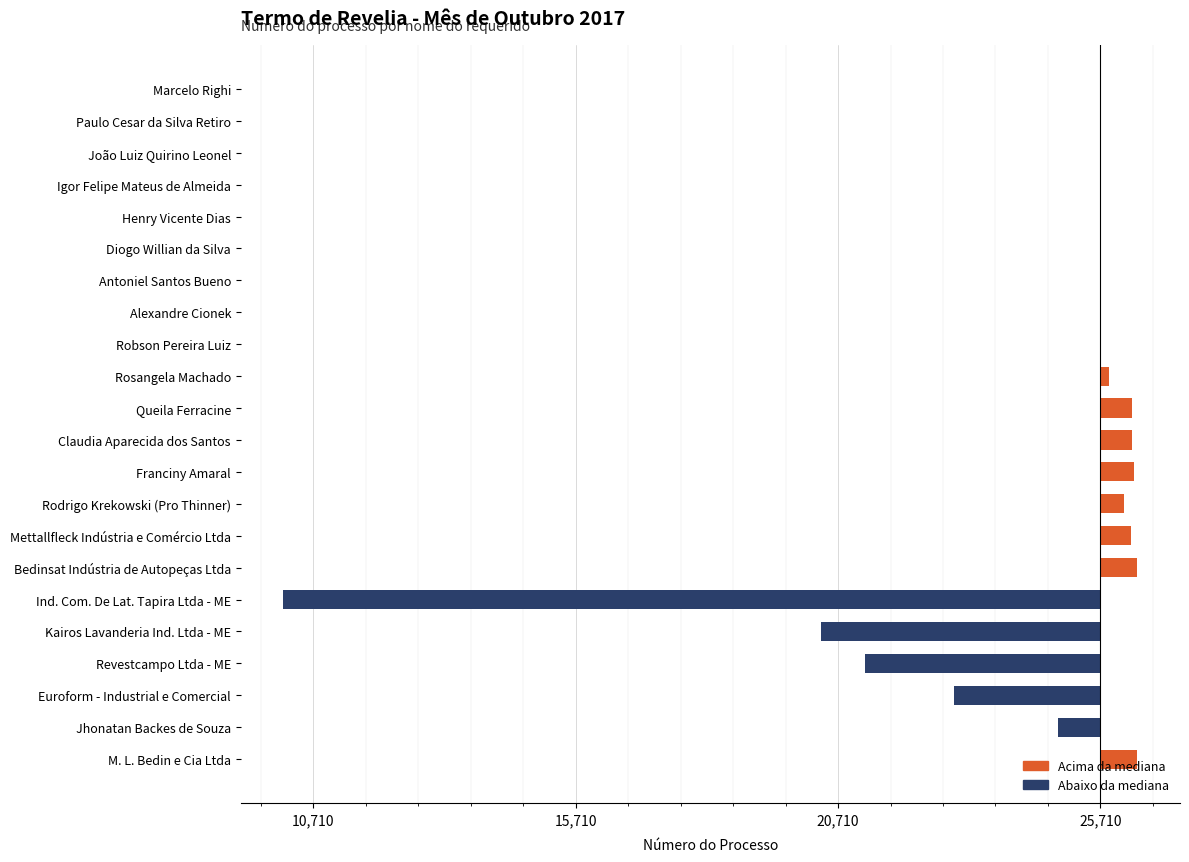

List the labels in order of value, largest first.

M. L. Bedin e Cia Ltda, Bedinsat Indústria de Autopeças Ltda, Franciny Amaral, Claudia Aparecida dos Santos, Queila Ferracine, Mettallfleck Indústria e Comércio Ltda, Rodrigo Krekowski (Pro Thinner), Rosangela Machado, Robson Pereira Luiz, Alexandre Cionek, Antoniel Santos Bueno, Diogo Willian da Silva, Henry Vicente Dias, Igor Felipe Mateus de Almeida, João Luiz Quirino Leonel, Paulo Cesar da Silva Retiro, Marcelo Righi, Jhonatan Backes de Souza, Euroform - Industrial e Comercial, Revestcampo Ltda - ME, Kairos Lavanderia Ind. Ltda - ME, Ind. Com. De Lat. Tapira Ltda - ME